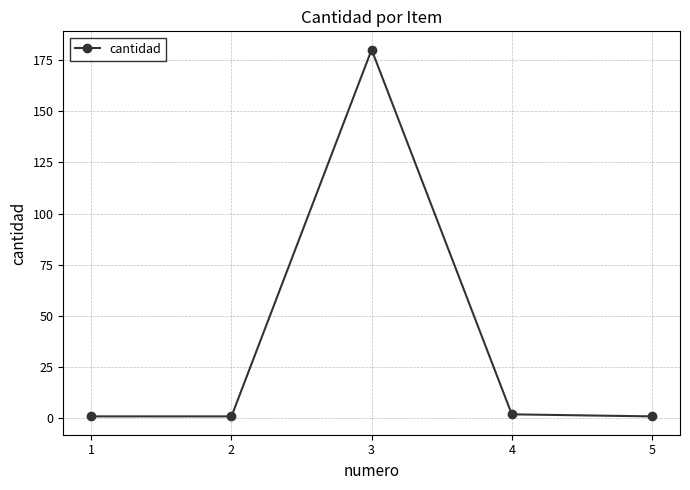

What is the maximum value shown in the chart?

180